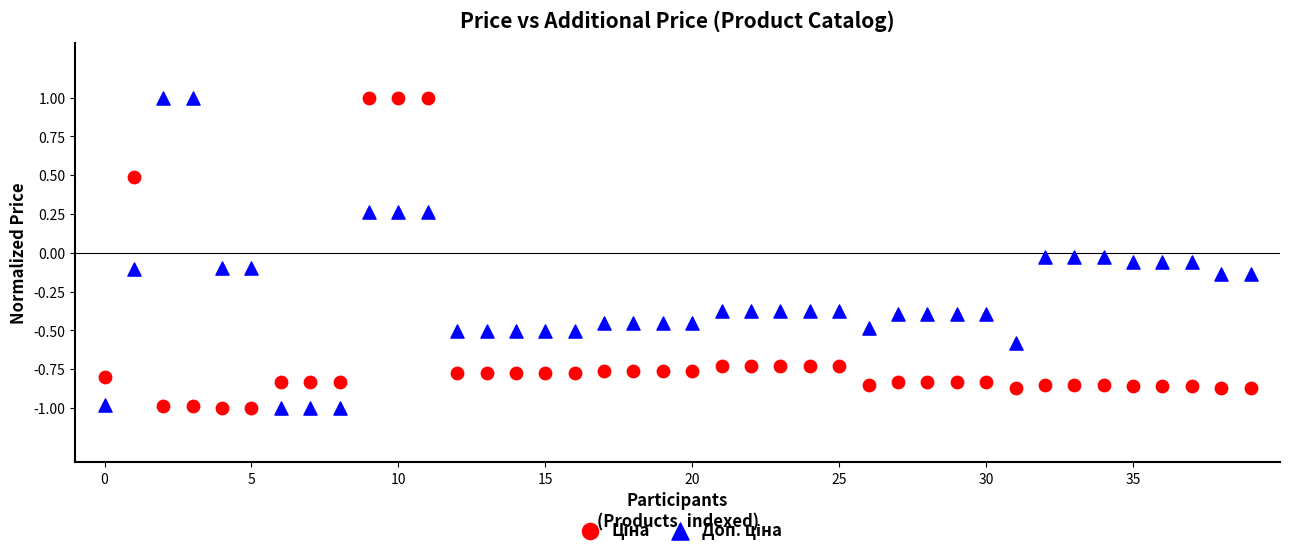

Across all data points, what is the range of Y values (max minus min)?

2.0